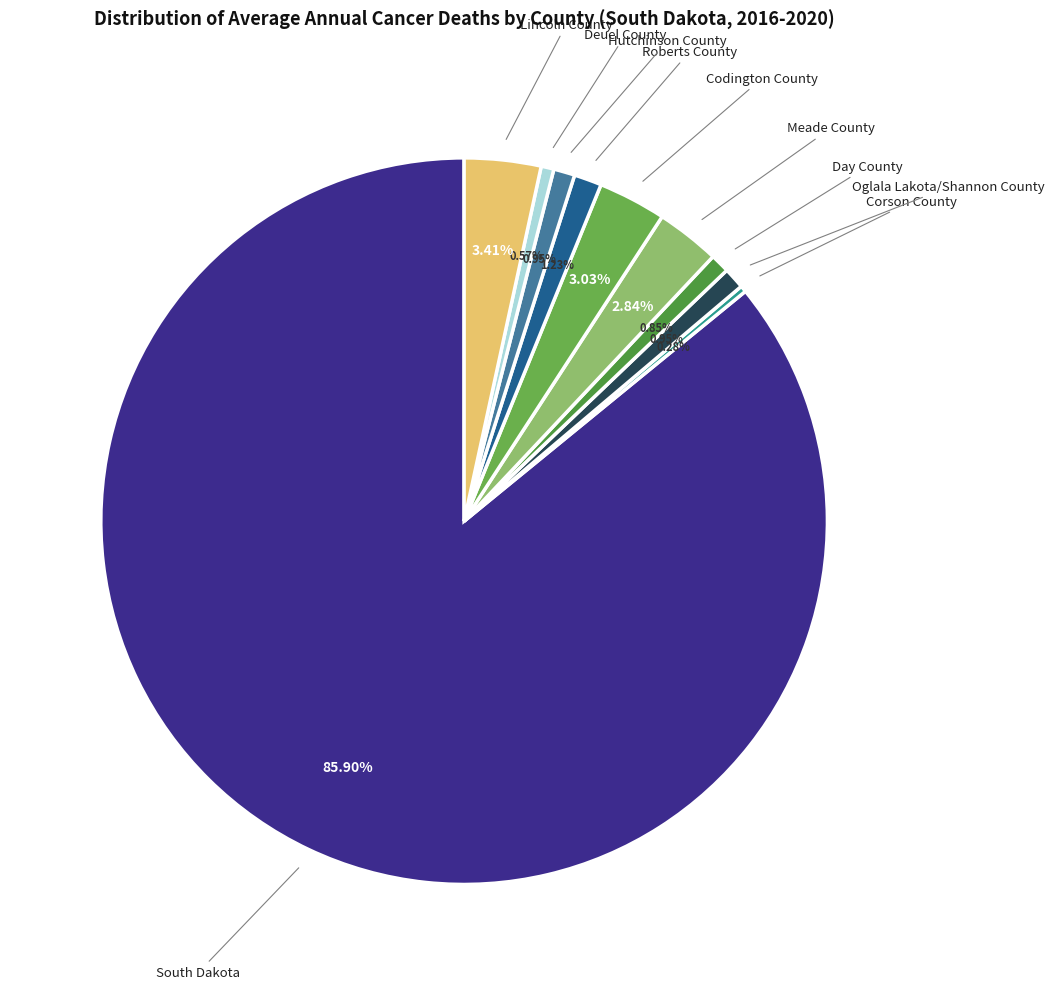

Does any single category account for the majority?

Yes